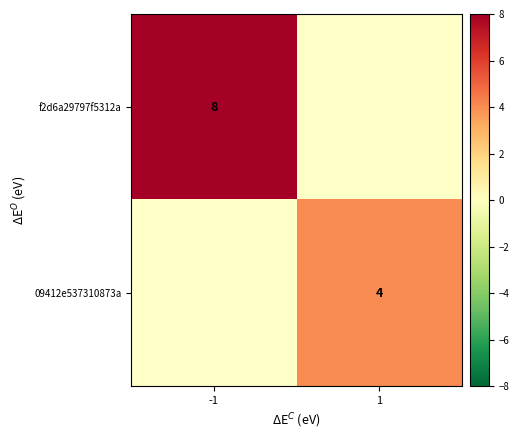

The 09412e537310873a series shows 7 at 1. True or false?

False